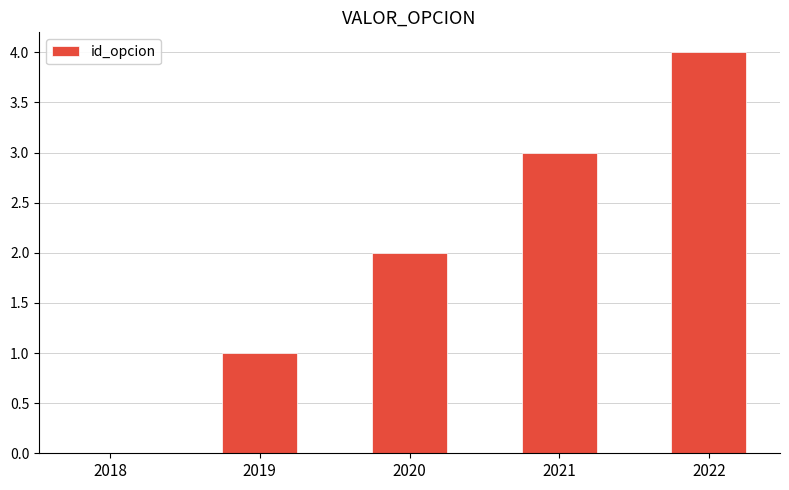

Are the bars horizontal?

No